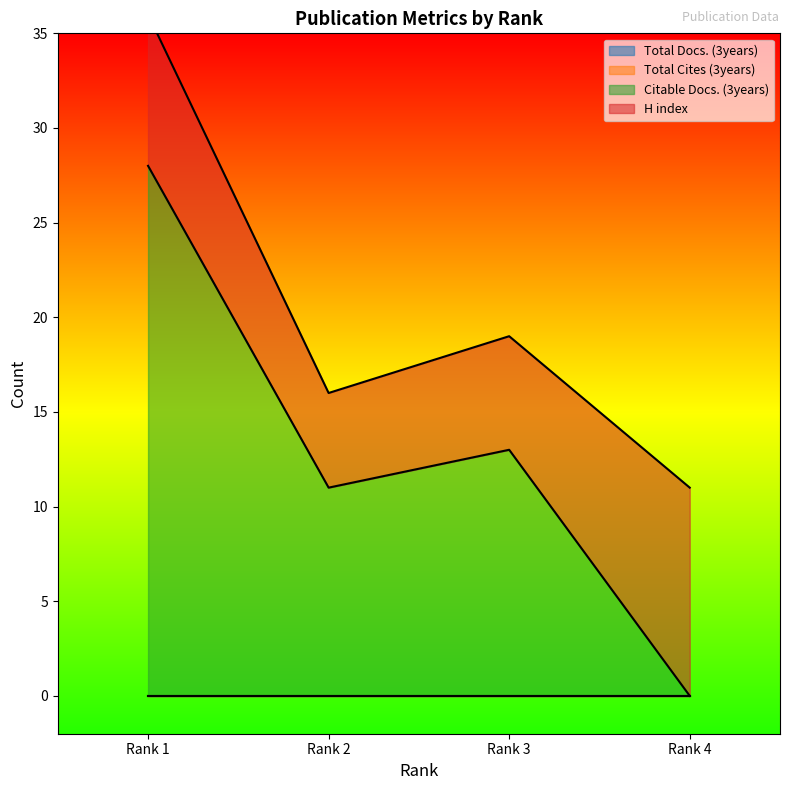

True or false: Total Cites (3years) has more than 2 interior local peaks.

False